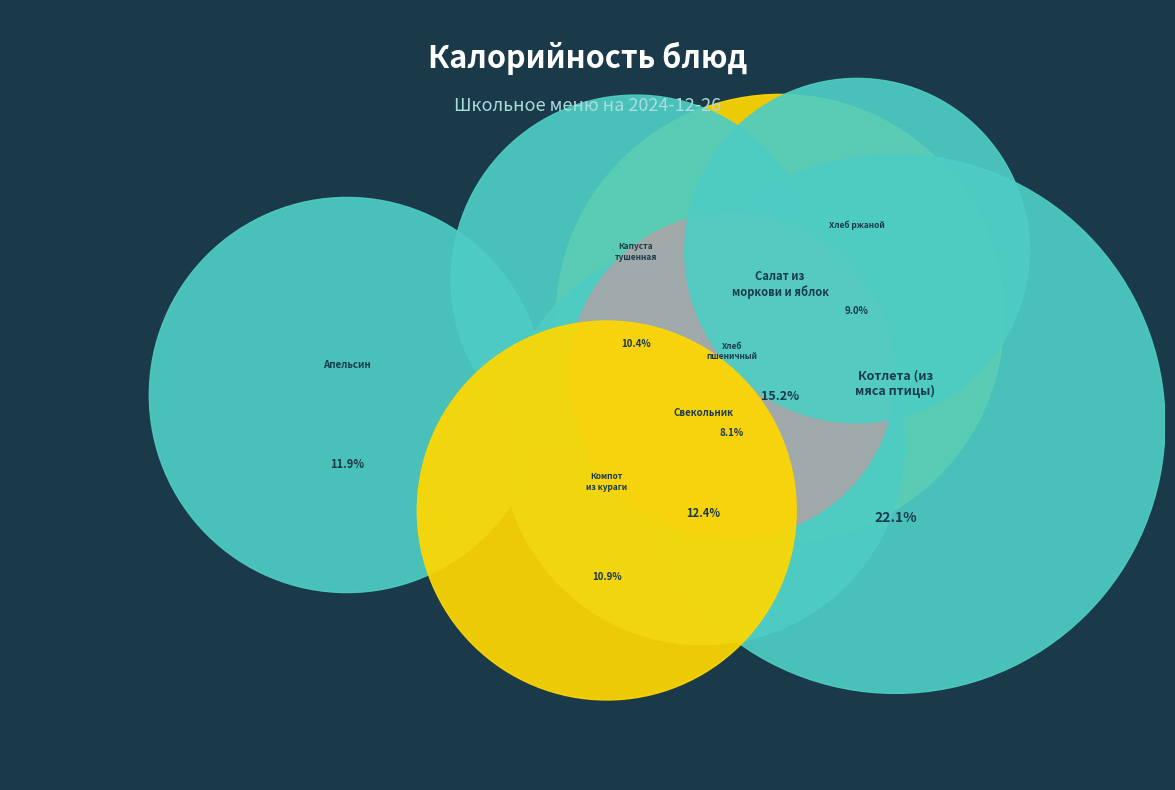

Count the number of slices in the pie.

8